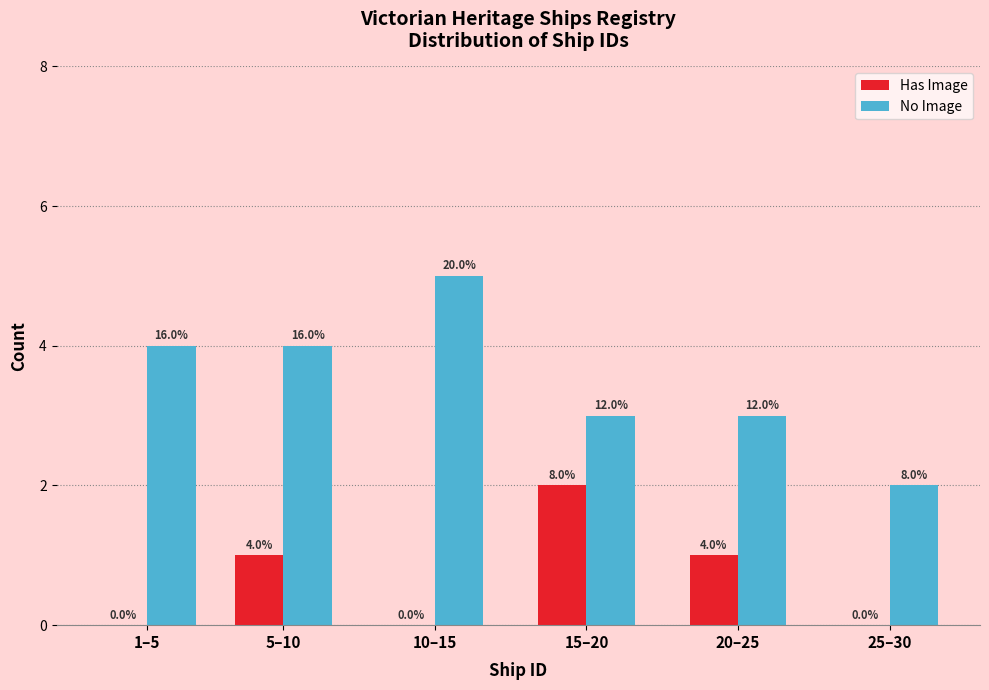

Are the bars horizontal?

No